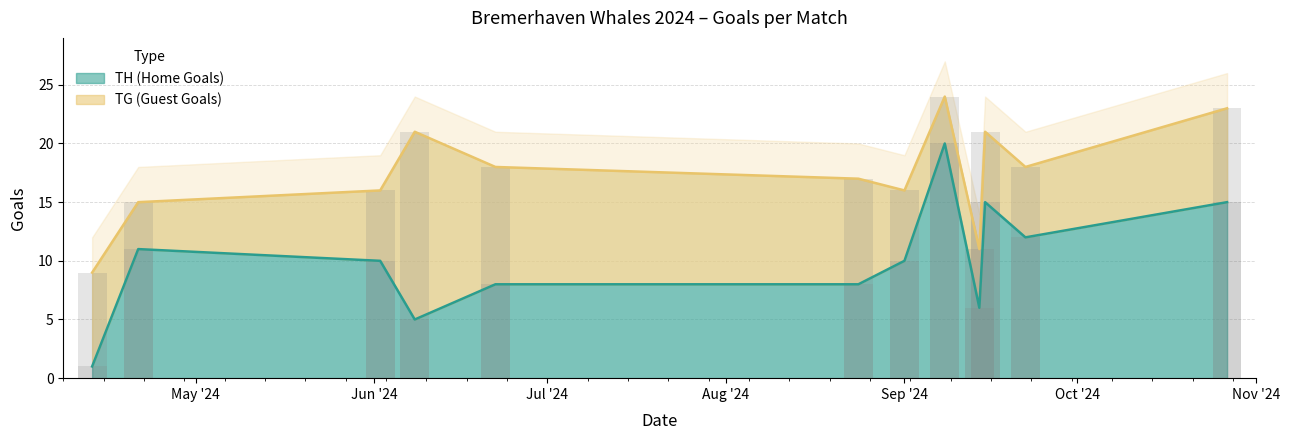

How many data points are above 10?

5